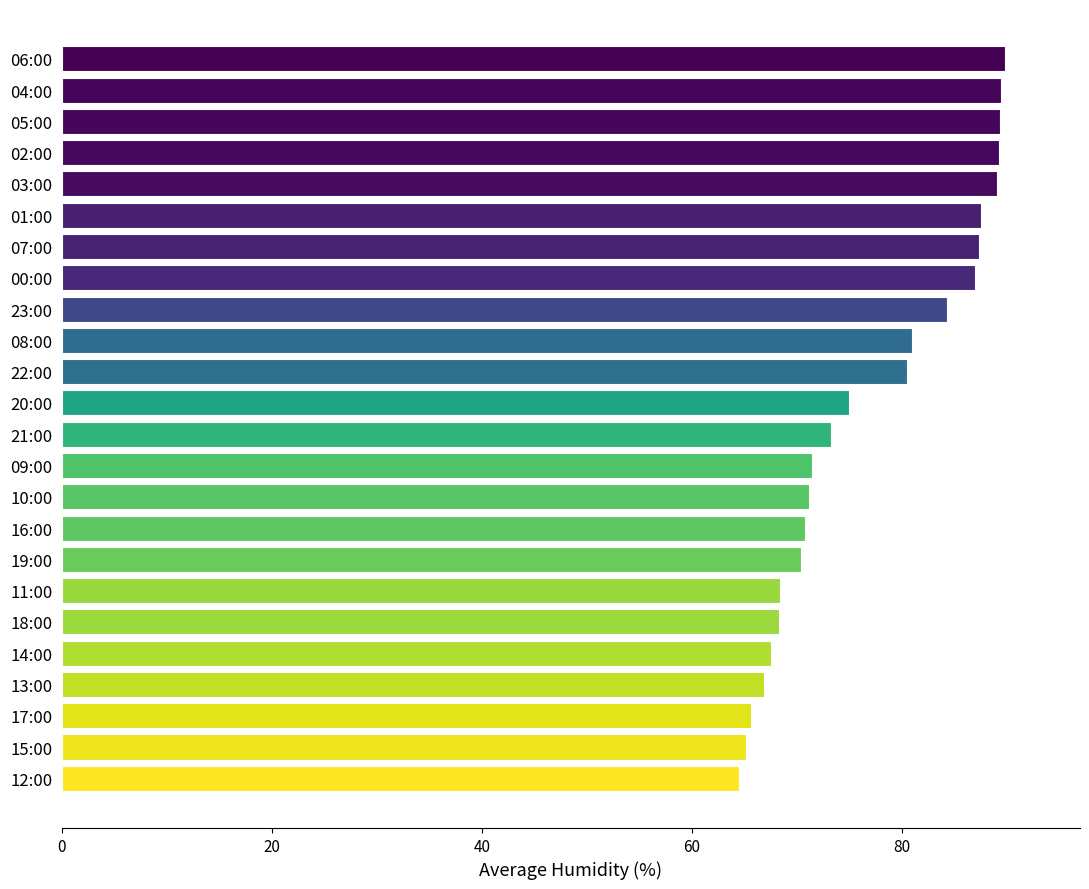

What is the sum of all values?

1853.5